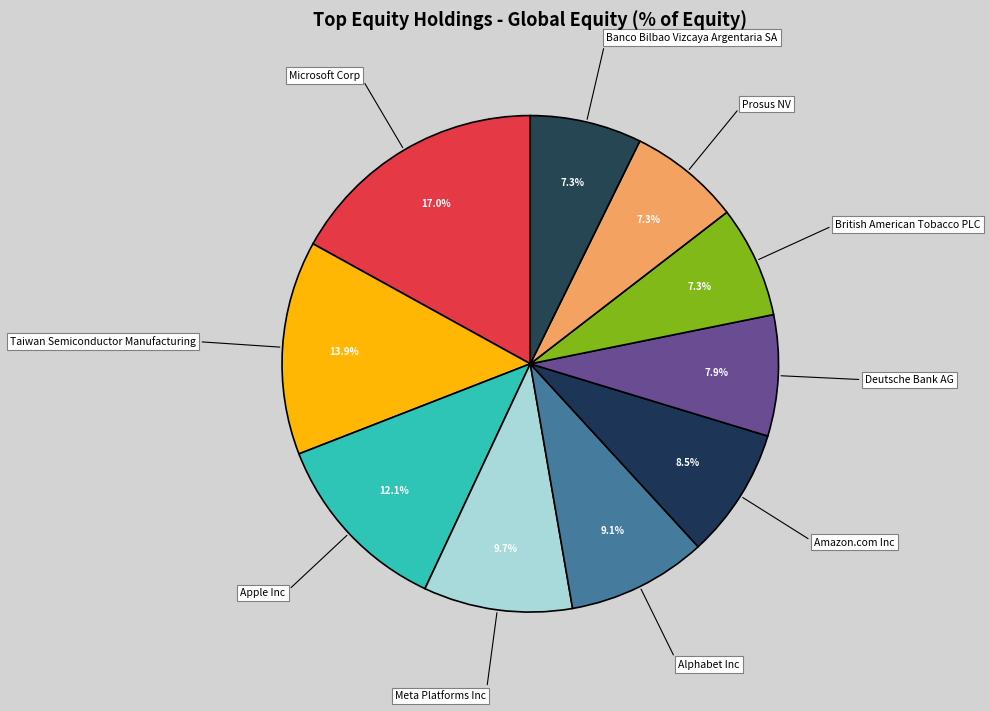

To the nearest percent, what is the difference between the largest and smallest slice percentages?

10%